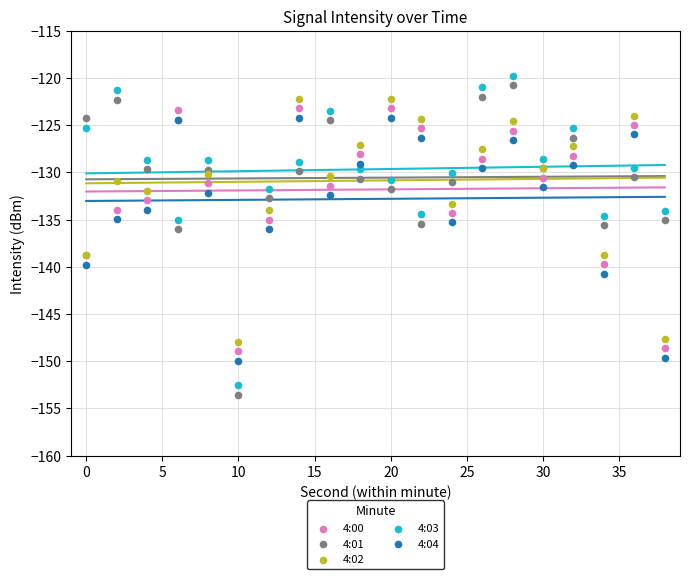

What are all the series names shown in the legend?

4:00, 4:01, 4:02, 4:03, 4:04